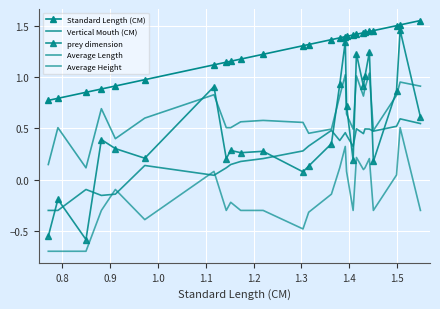

Reading right to left, list all the values displayed in this chart.

Standard Length (CM): 1.5	1.5	1.5	1.5	1.4	1.4	1.4	1.4	1.4	1.4	1.4	1.4	1.4	1.3	1.3	1.2	1.2	1.2	1.1	1.1	1.0	0.9	0.9	0.8	0.8	0.8
Vertical Mouth (CM): 0.5	0.6	0.5	0.5	0.5	0.5	0.4	0.5	0.3	0.4	0.5	0.4	0.5	0.3	0.3	0.2	0.2	0.1	0.1	0.0	0.1	-0.1	-0.2	-0.1	-0.3	-0.3
prey dimension: 0.6	1.5	0.9	0.2	1.2	1.0	0.9	1.2	0.2	0.7	1.3	0.9	0.3	0.1	0.1	0.3	0.3	0.3	0.2	0.9	0.2	0.3	0.4	-0.6	-0.2	-0.6
Average Length: 0.9	0.9	0.8	0.5	1.0	0.9	0.8	1.0	0.5	0.6	1.0	0.8	0.5	0.5	0.6	0.6	0.6	0.5	0.5	0.8	0.6	0.4	0.7	0.1	0.5	0.1
Average Height: -0.3	0.5	0.0	-0.3	0.2	0.1	0.1	0.2	-0.3	0.1	0.3	0.1	-0.1	-0.3	-0.5	-0.3	-0.3	-0.2	-0.3	0.1	-0.4	-0.1	-0.3	-0.7	-0.7	-0.7